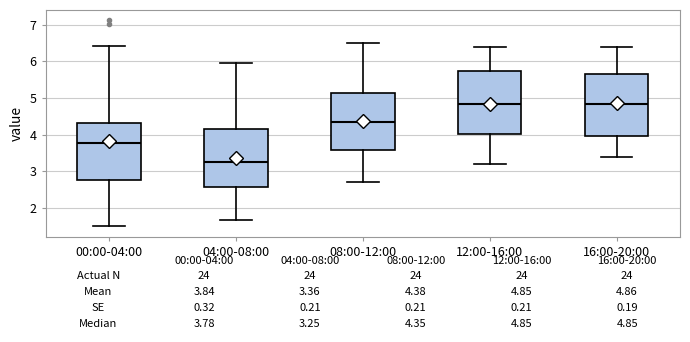

Which box's median line is the lowest?

04:00-08:00